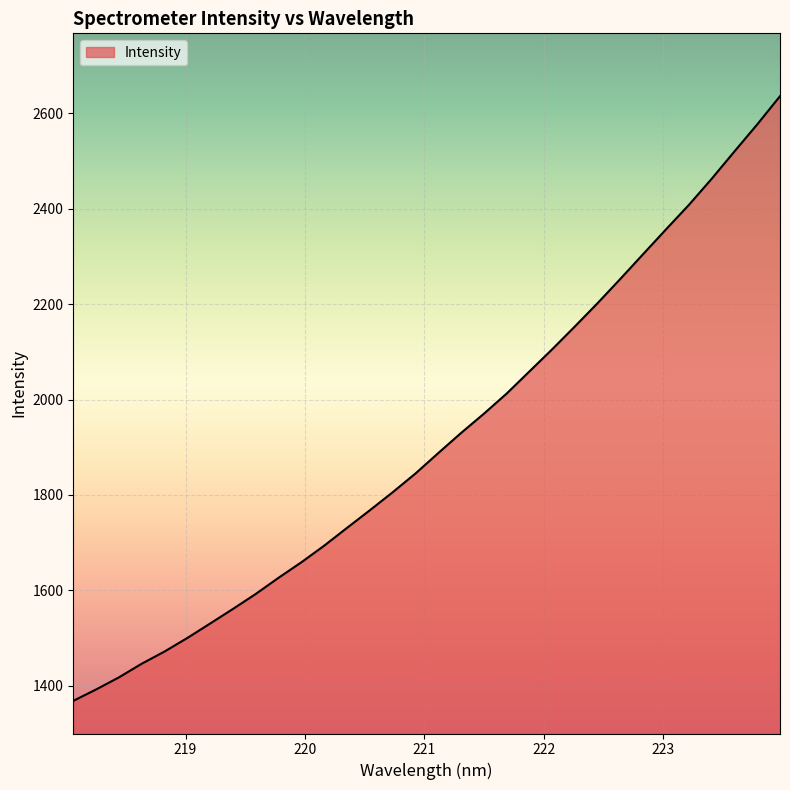

Reading left to right, extract all data points from this chart.

1368.2	1392.2	1417.5	1446.2	1471.7	1500.2	1530.5	1561.1	1592.5	1626.4	1658.9	1693.7	1731.1	1767.9	1805.6	1845.0	1887.8	1930.0	1970.2	2012.6	2059.0	2105.5	2153.6	2202.6	2253.5	2305.4	2357.2	2408.2	2463.0	2520.3	2577.0	2636.1